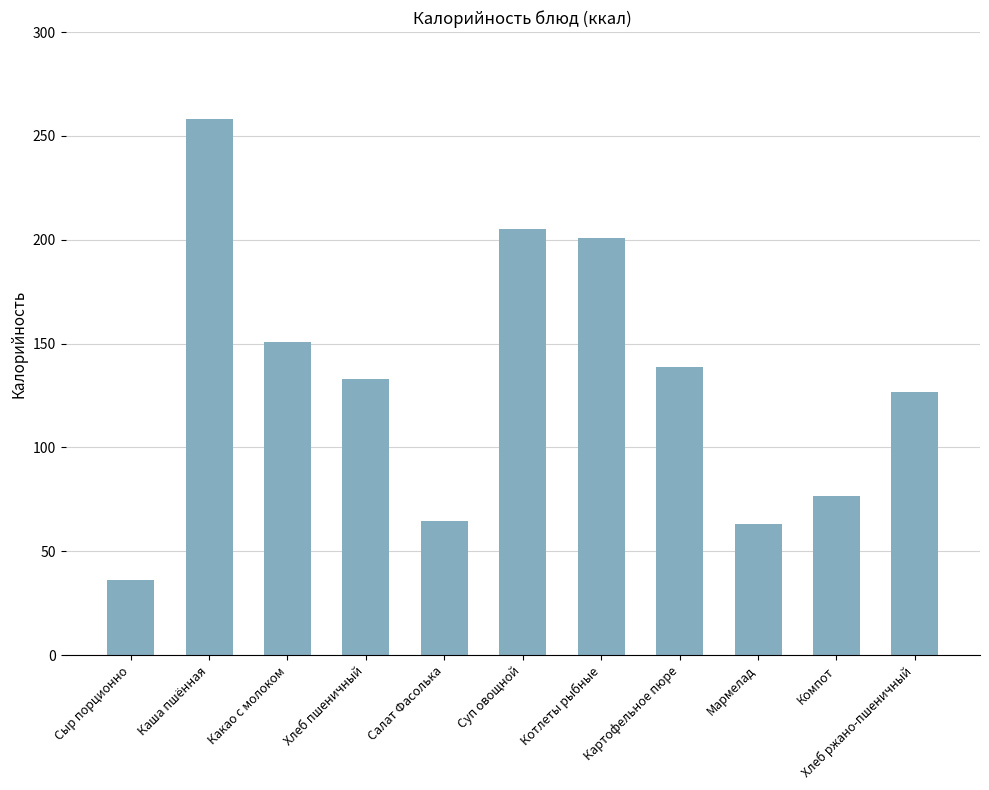

Does the chart contain any negative values?

No